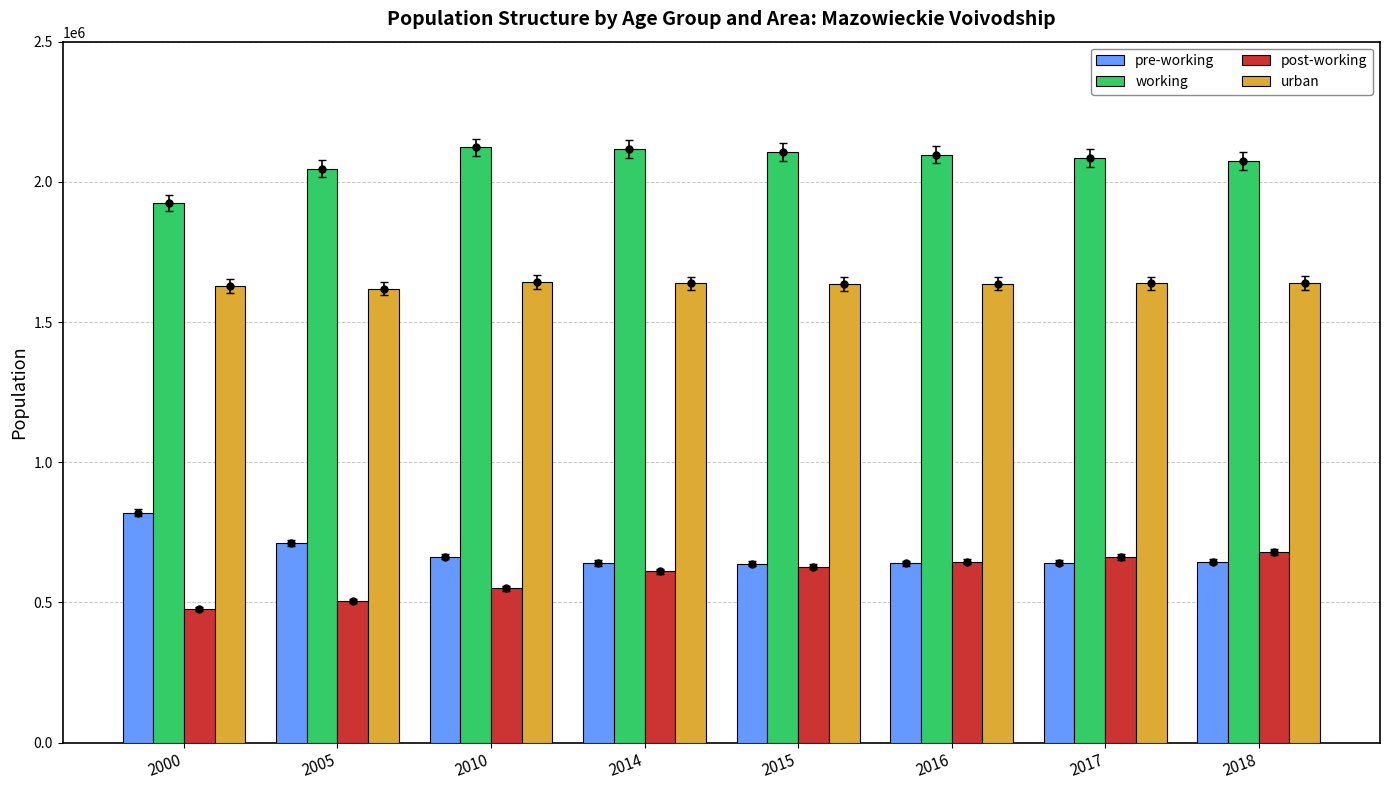

Which series has the widest spread of values?

post-working